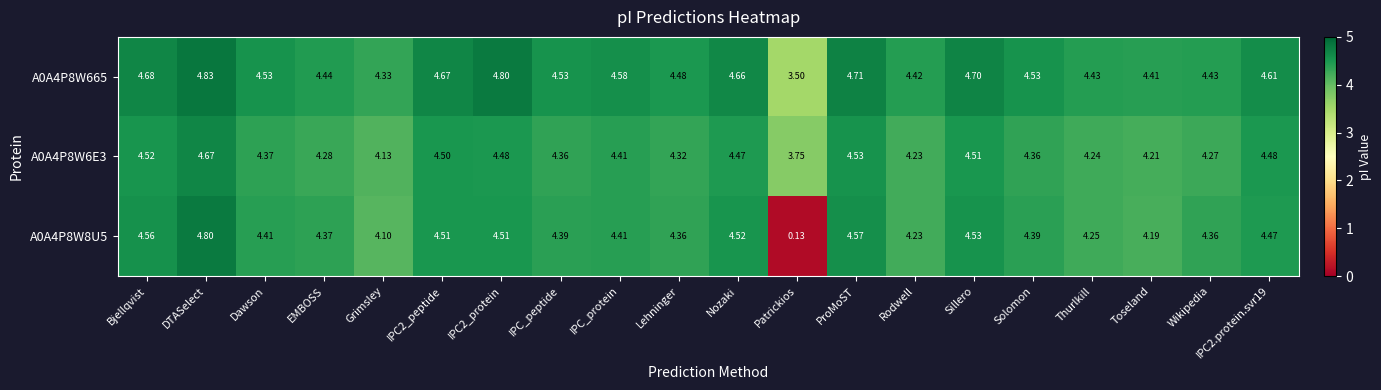

What is the spread (max minus min) of values at IPC_protein?

0.2